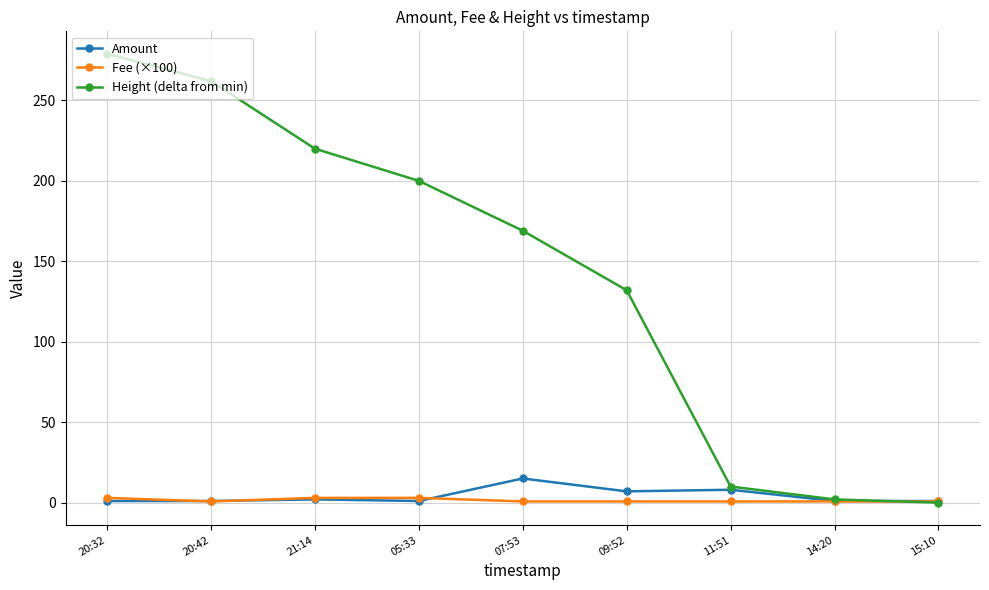

What is the label of the 7th point from the left?

11:51